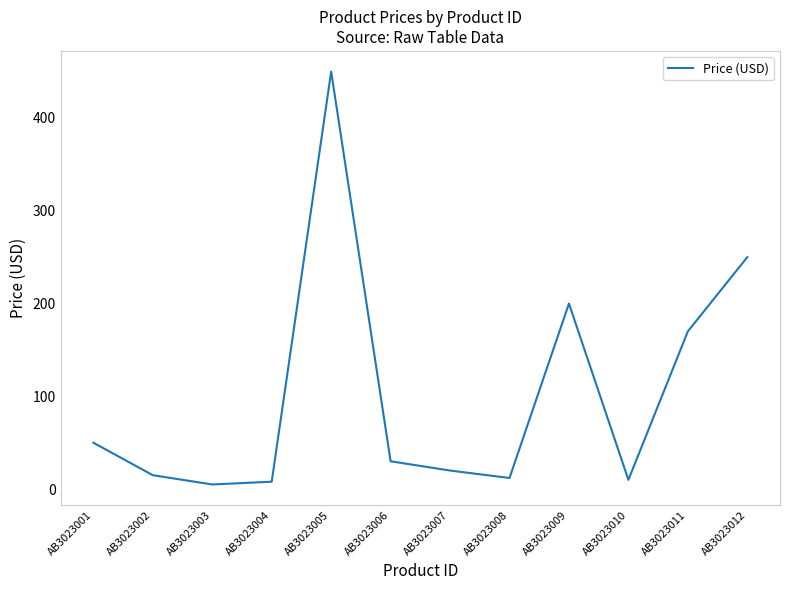

What is the greatest value displayed?

450